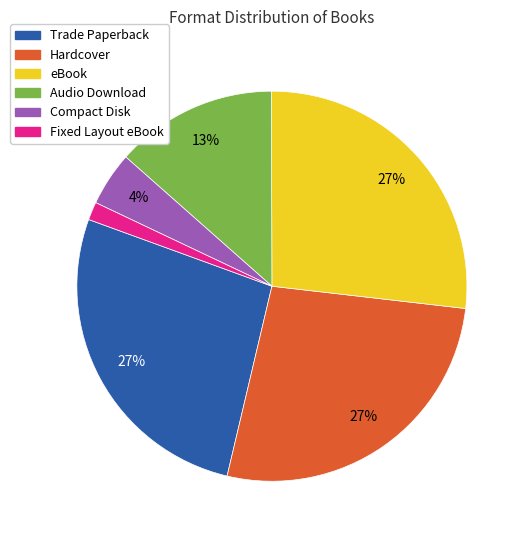

Count the number of slices in the pie.

6